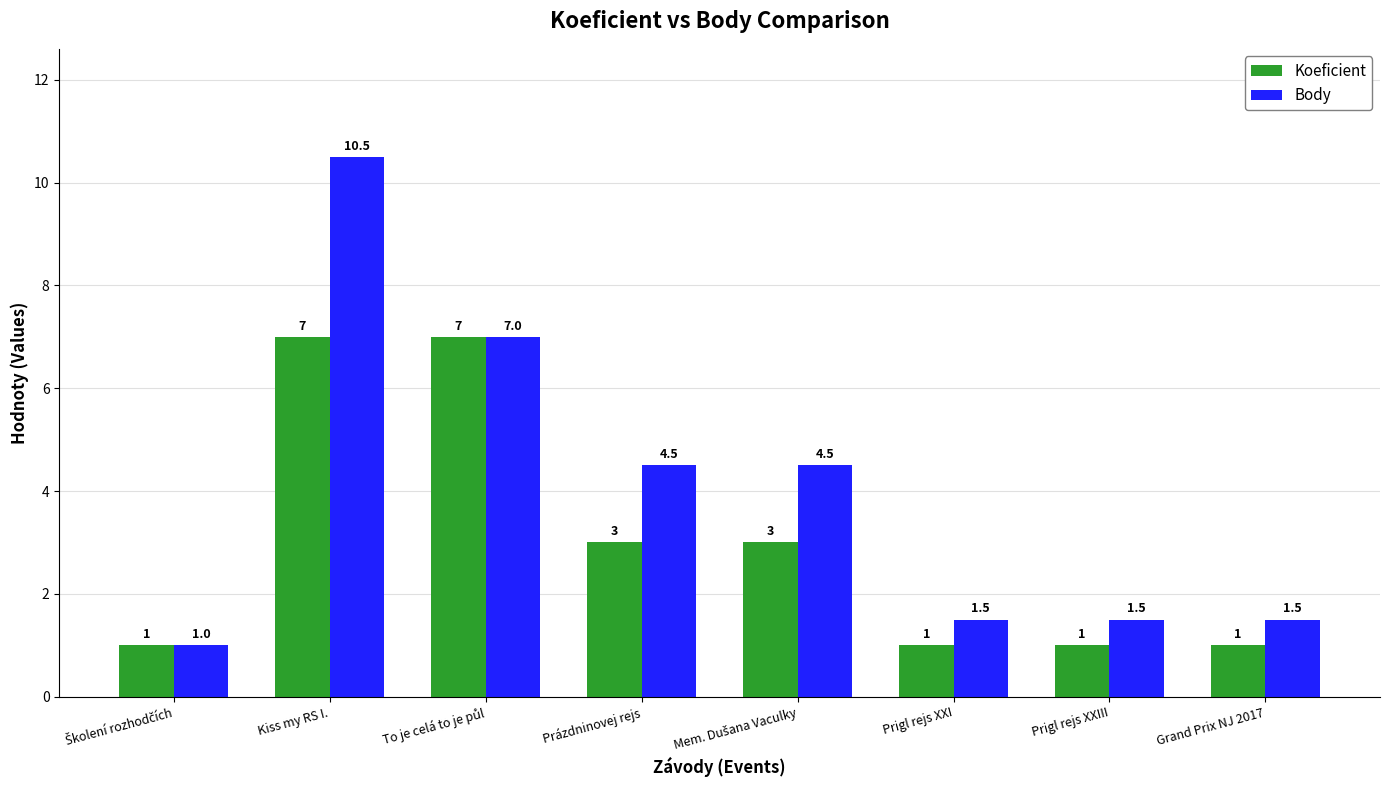

Reading left to right, extract all data points from this chart.

Koeficient: 1.0	7.0	7.0	3.0	3.0	1.0	1.0	1.0
Body: 1.0	10.5	7.0	4.5	4.5	1.5	1.5	1.5